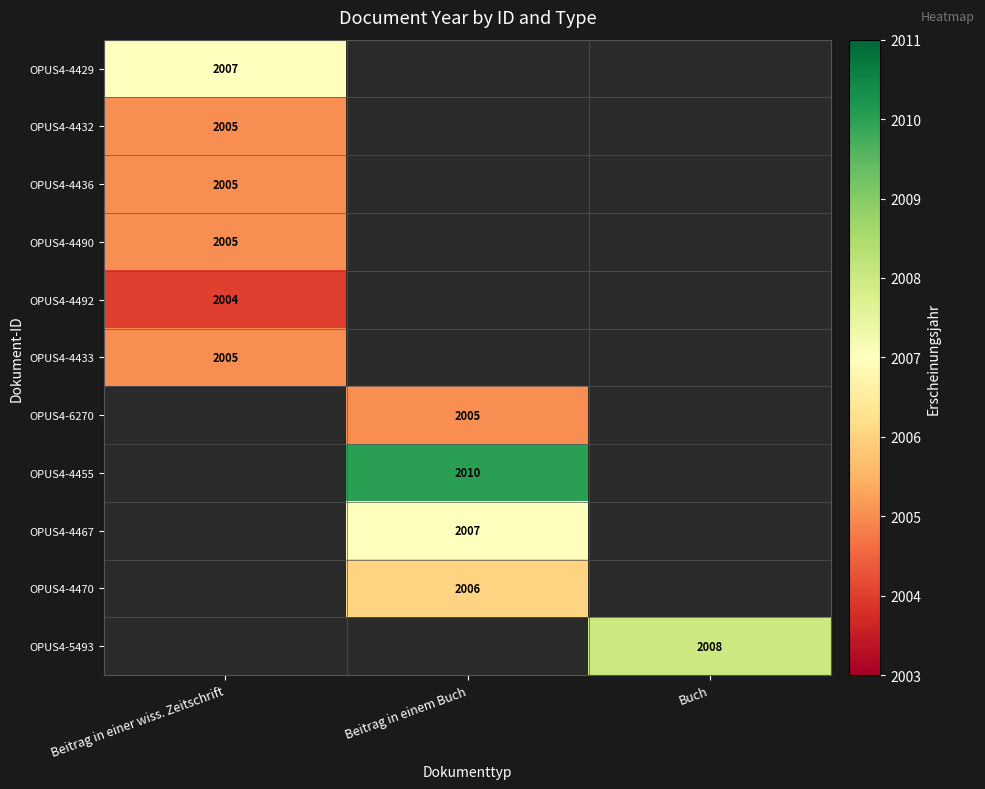

Is it true that OPUS4-6270 equals 2005 at Beitrag in einem Buch?

True